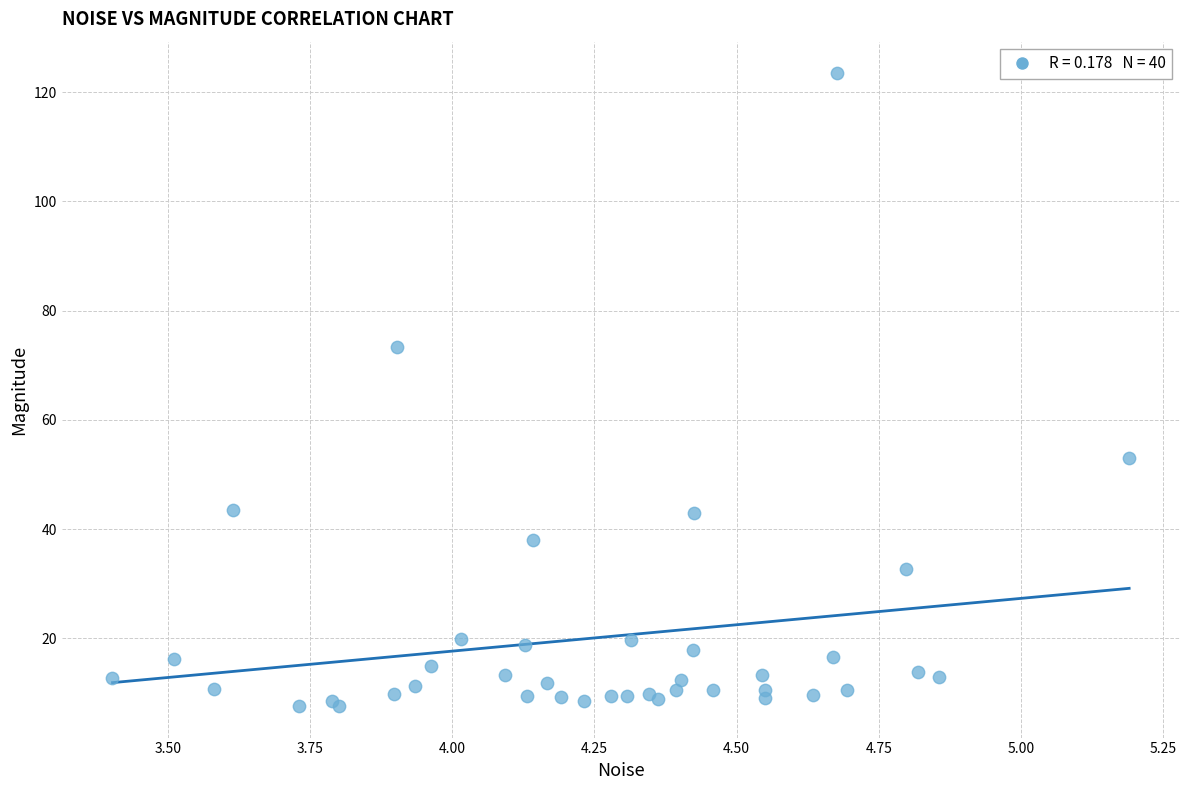

What Y value in the scatter plot is closest to 65?

73.3